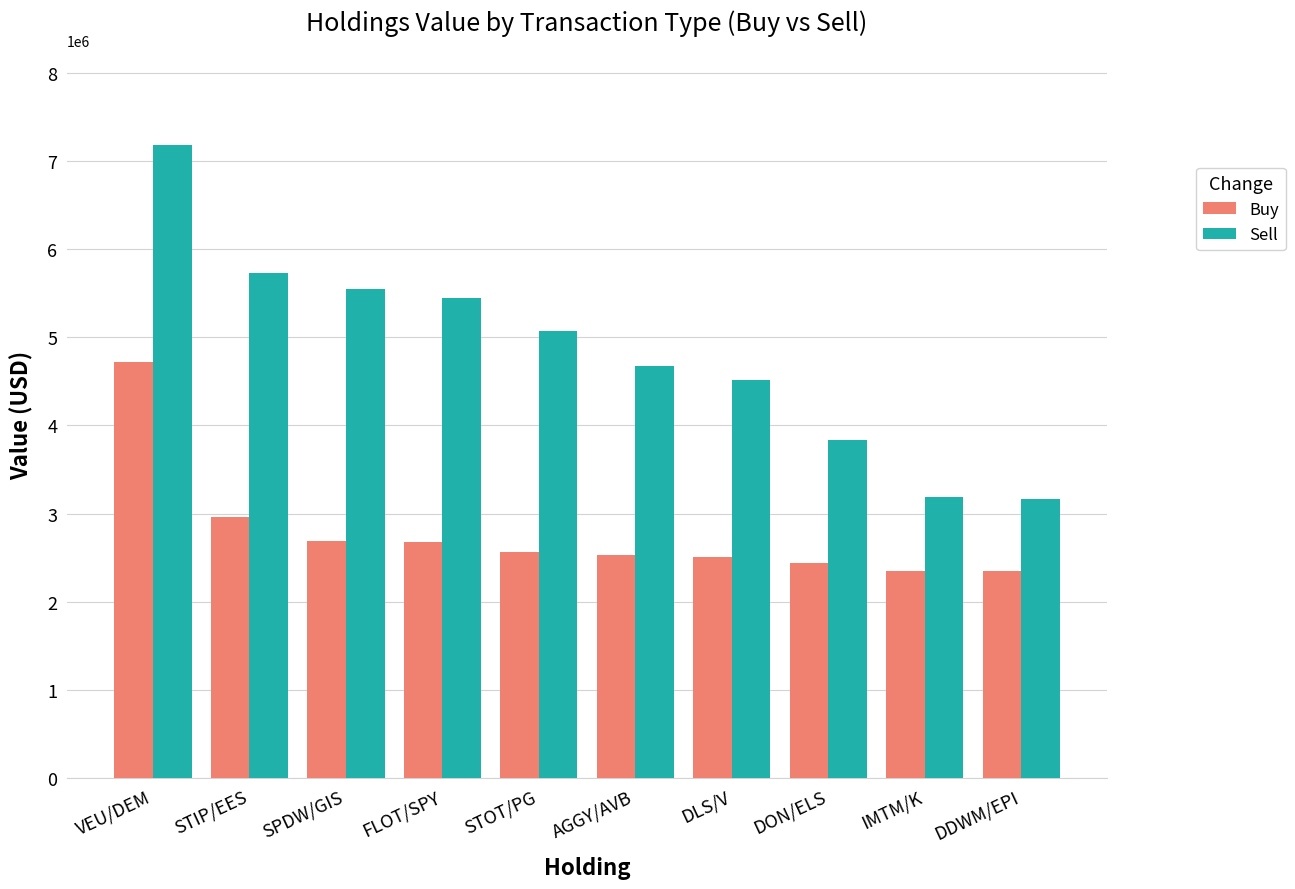

At which label does Sell first exceed 5069000?

VEU/DEM